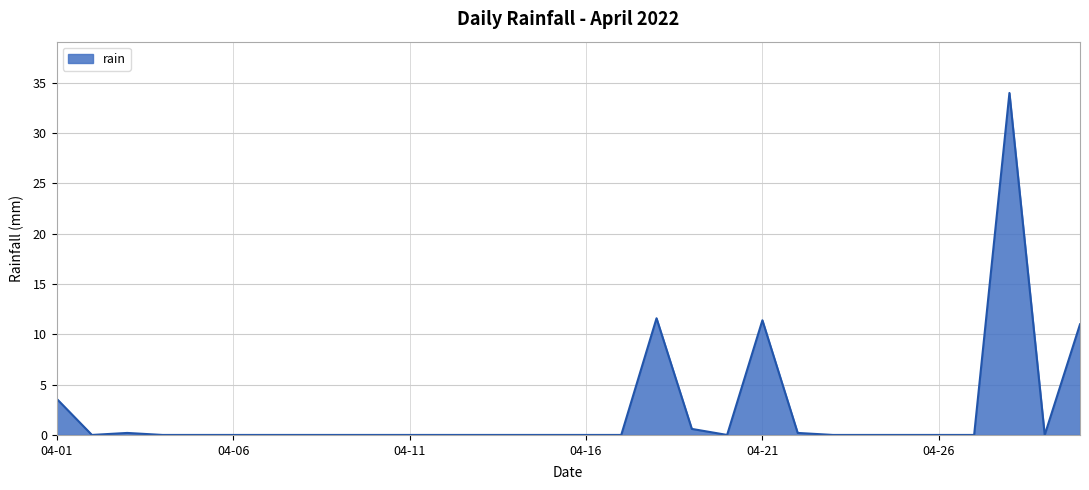

What is the average value?

2.4